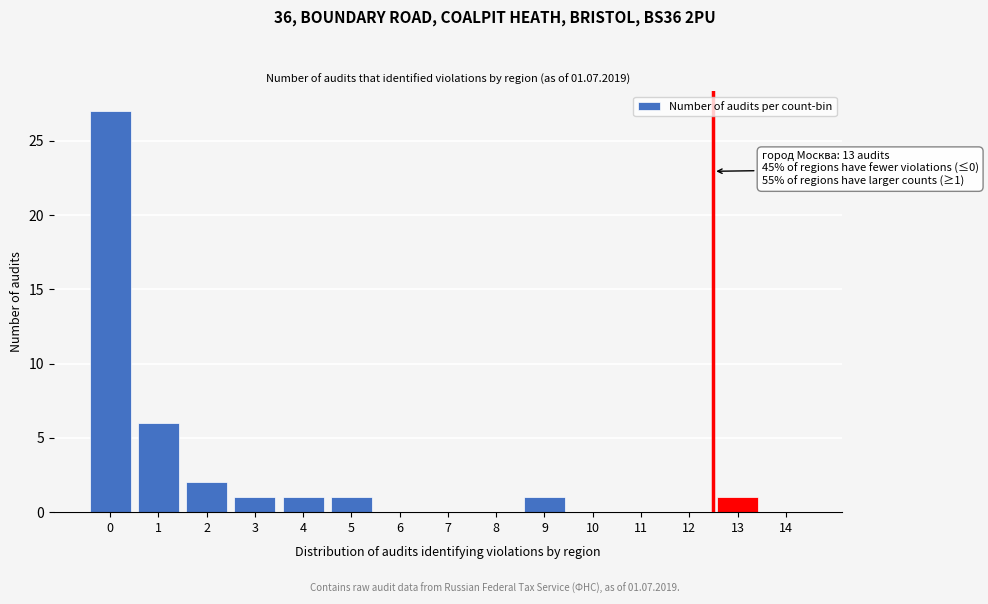

Reading left to right, list all the values displayed in this chart.

0=27	1=6	2=2	3=1	4=1	5=1	6=0	7=0	8=0	9=1	10=0	11=0	12=0	13=1	14=0